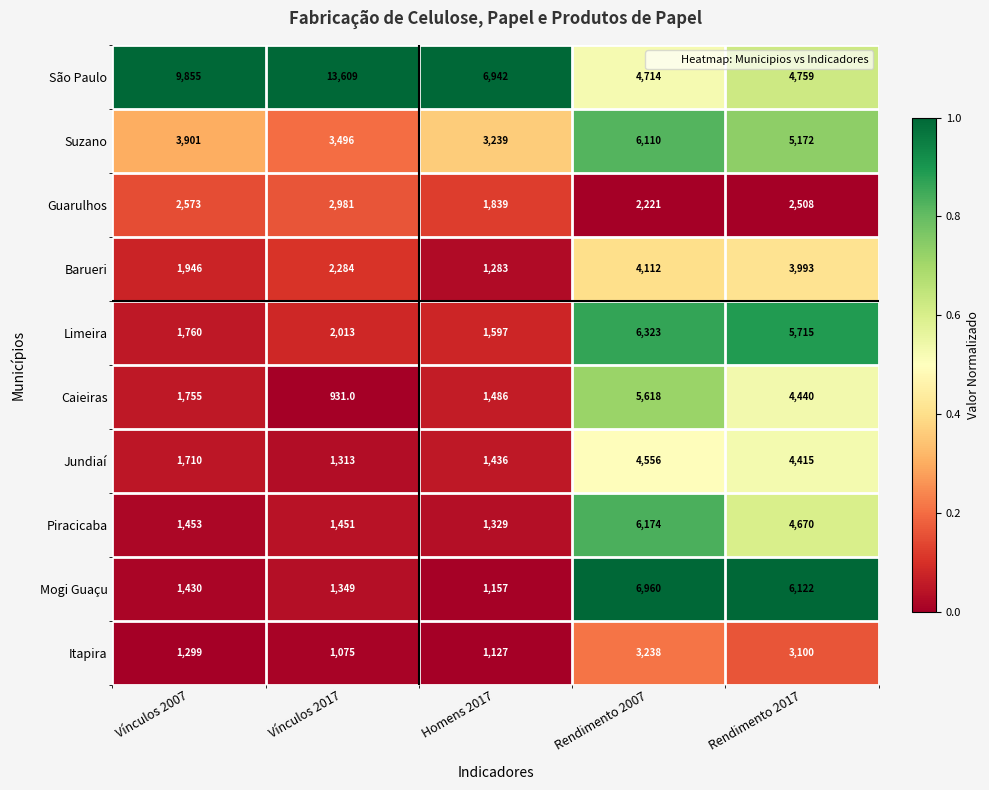

What is the maximum value shown in the chart?

13609